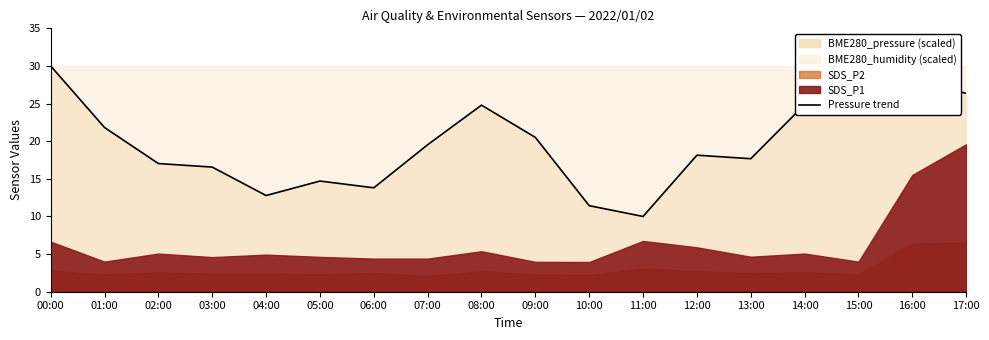

What is the approximate value at 00:00?

30.0